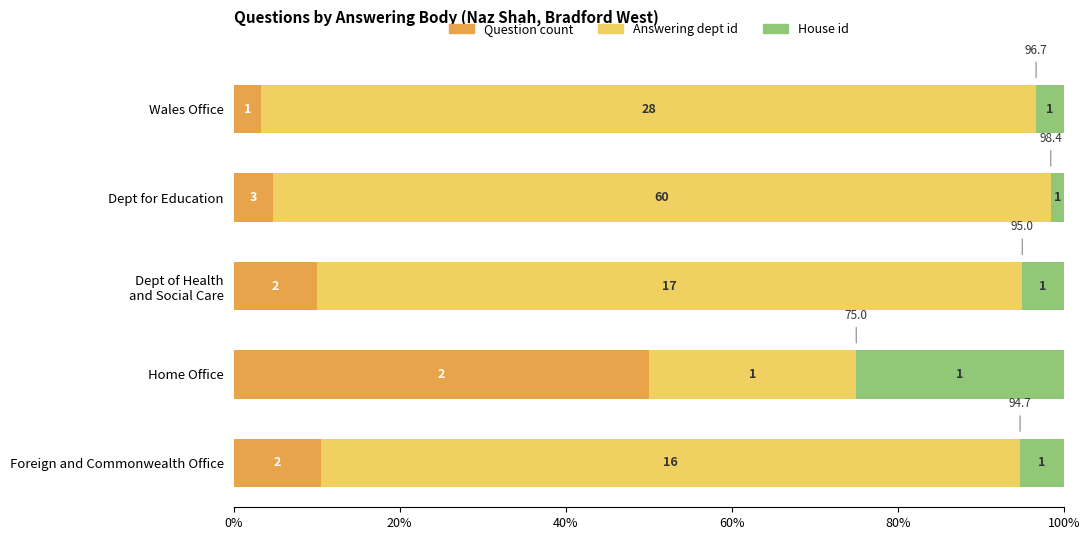

What are all the series names shown in the legend?

Question count, Answering dept id, House id